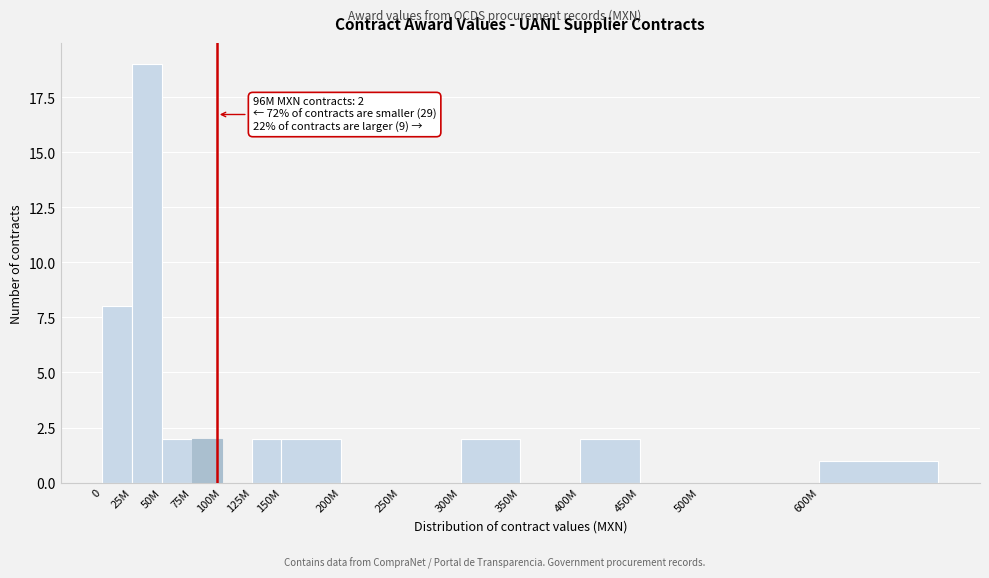

Reading left to right, what are all the values shown in this chart?

0=8	25M=19	50M=2	75M=2	100M=0	125M=2	150M=2	200M=0	250M=0	300M=2	350M=0	400M=2	450M=0	500M=0	600M=1